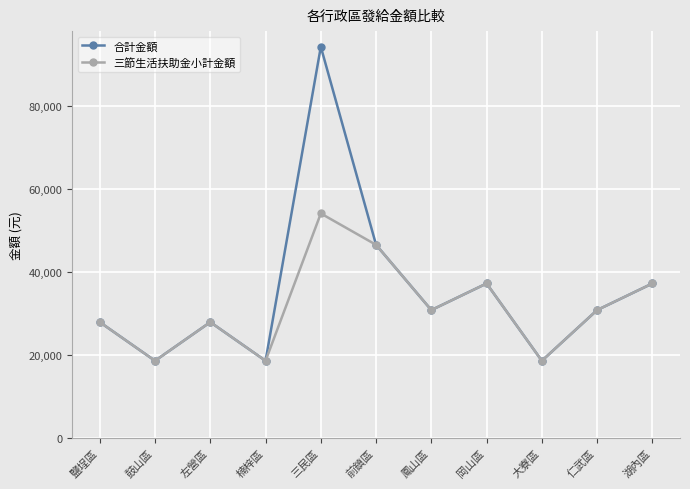

Read the 合計金額 value at 鳳山區.

30800